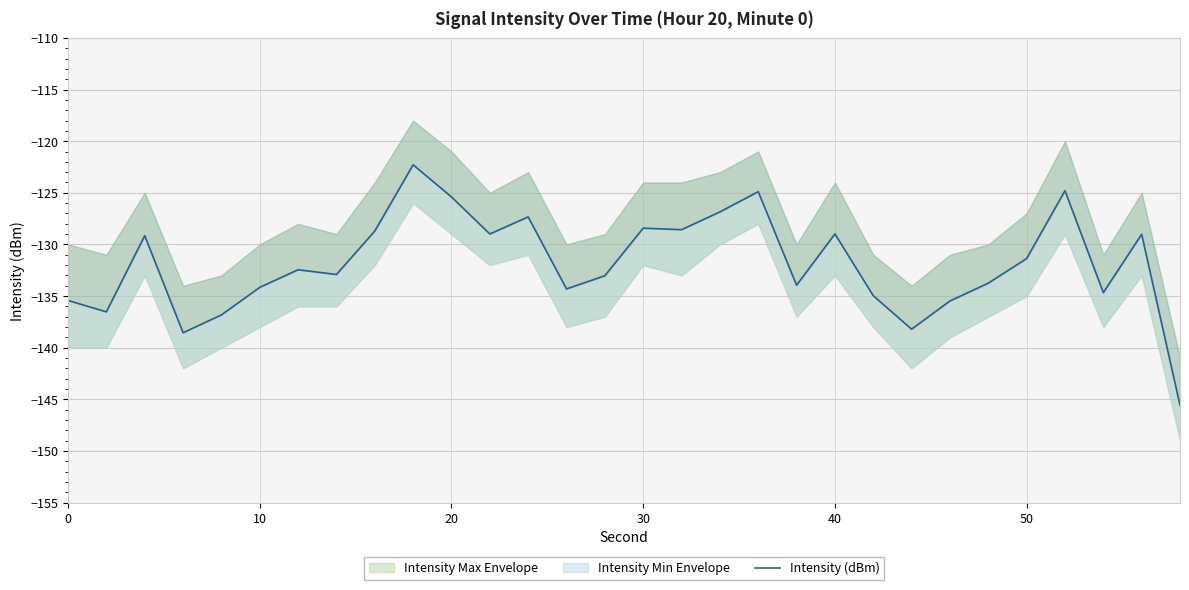

How many points are higher than both their immediate neighbors (excluding endpoints)?

9